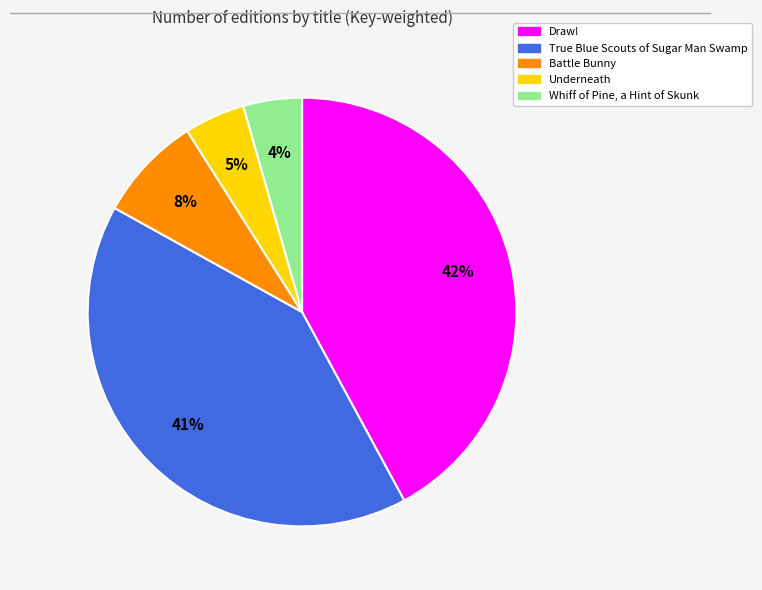

To the nearest percent, what is the difference between the largest and smallest slice percentages?

38%